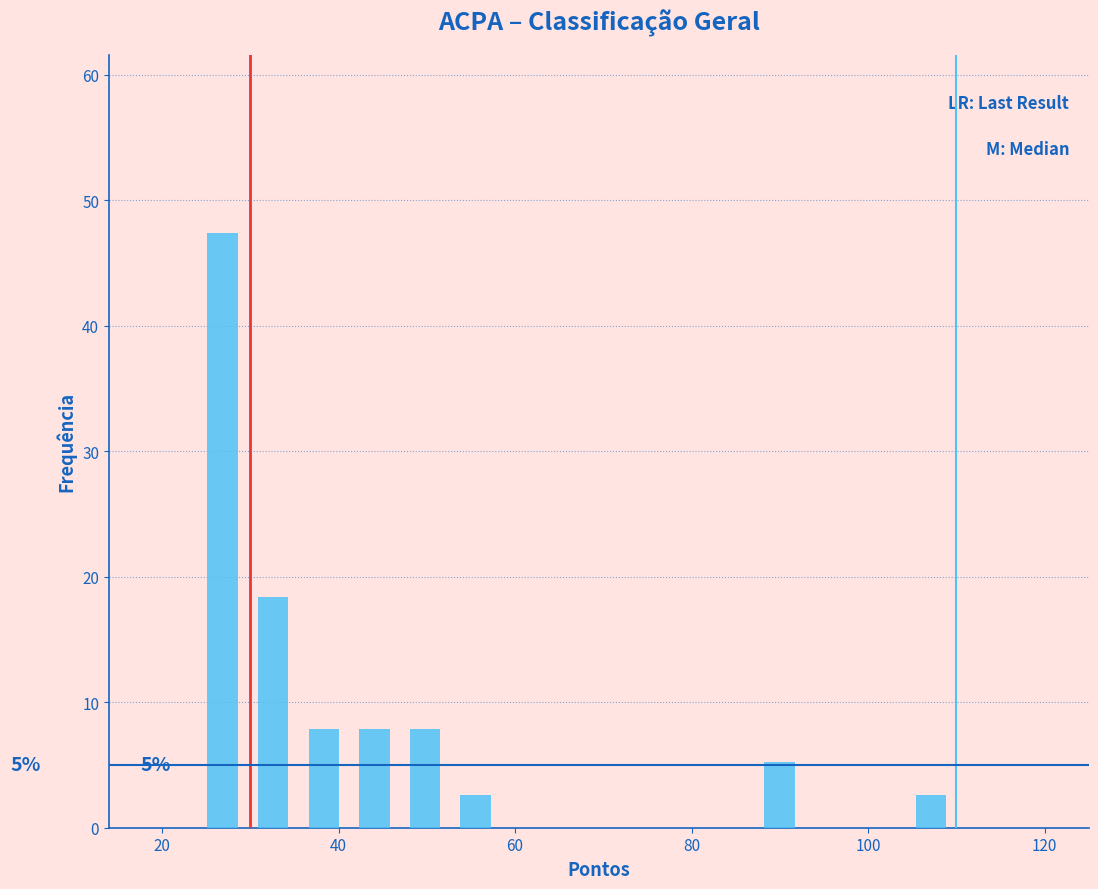

Read against the x-axis, roughly where is the centre of the tallest bar?

26